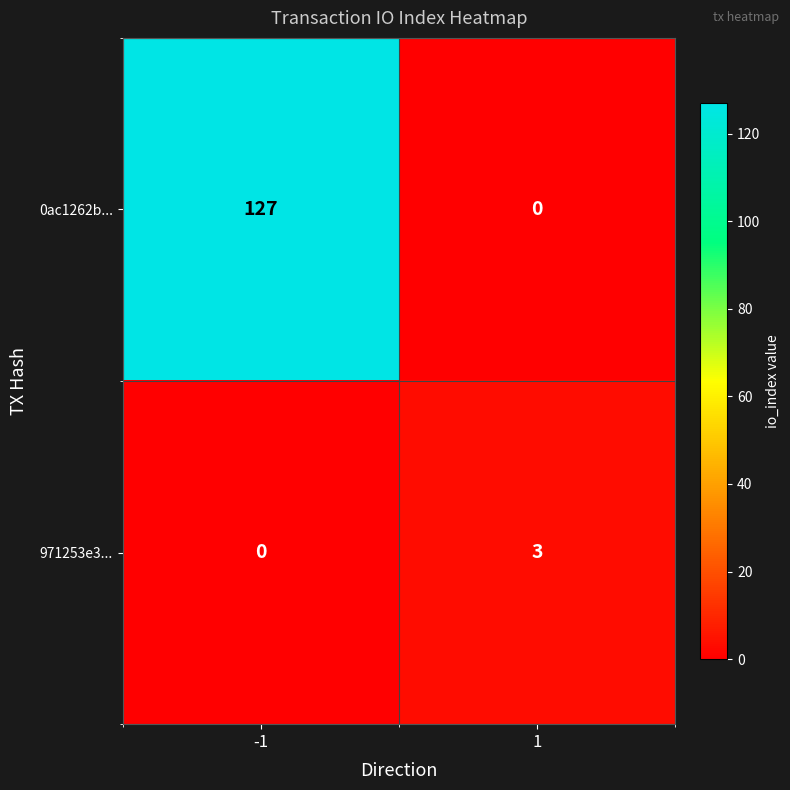

List the series in order of their peak value, highest first.

0ac1262b..., 971253e3...